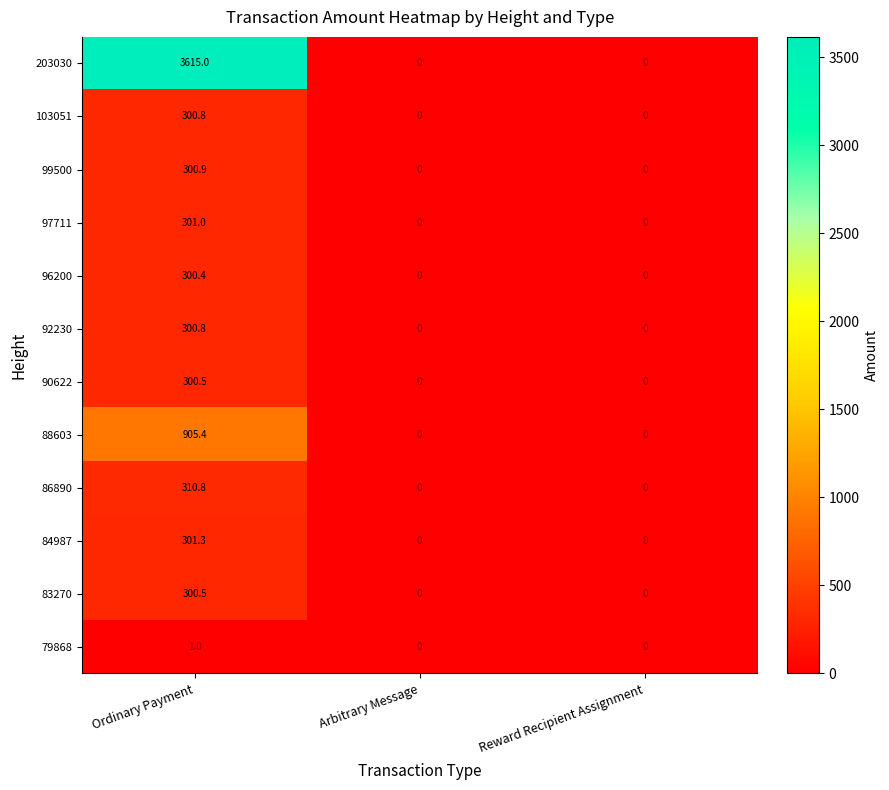

The value of 92230 at Arbitrary Message is 0.0. True or false?

True